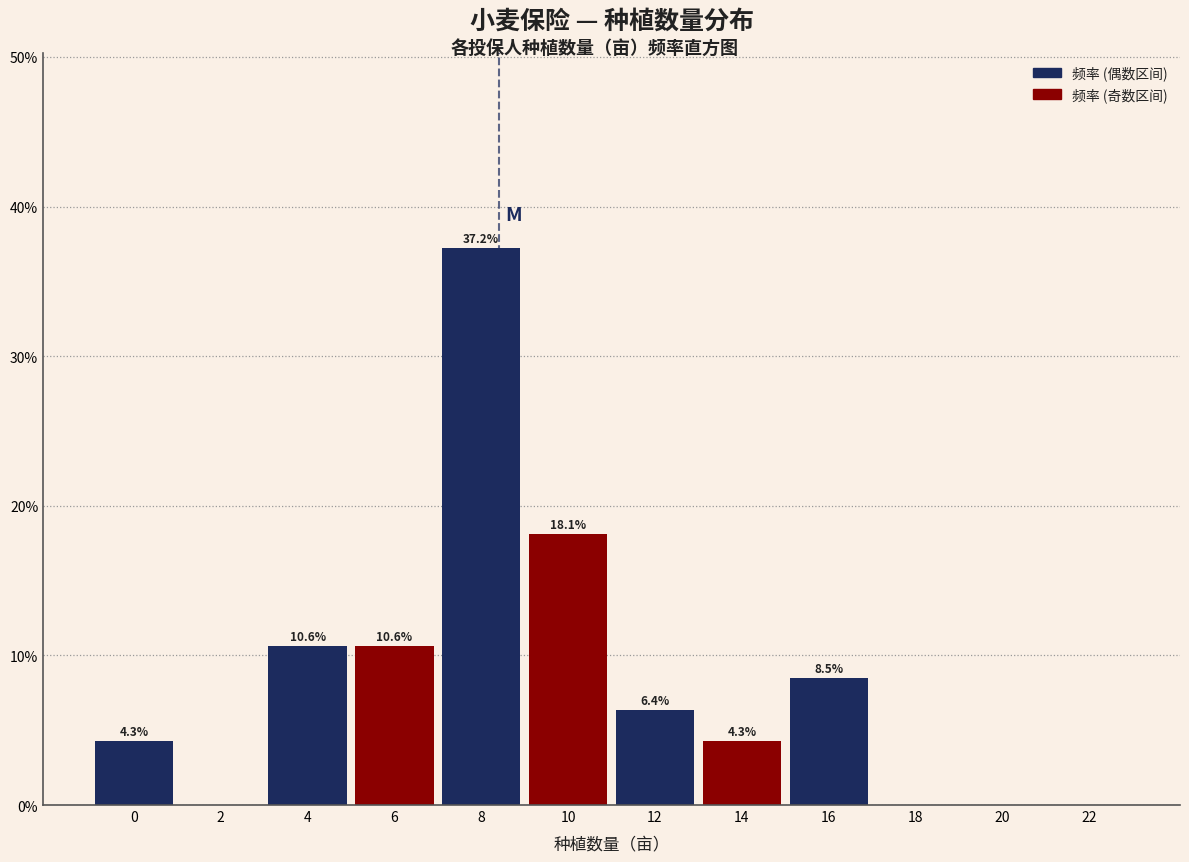

Reading left to right, transcribe all the data shown in this chart.

0=4.3	2=0.0	4=10.6	6=10.6	8=37.2	10=18.1	12=6.4	14=4.3	16=8.5	18=0.0	20=0.0	22=0.0